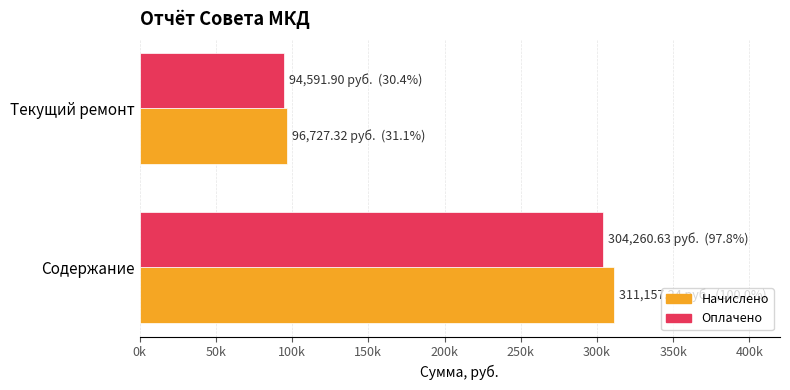

What are all the series names shown in the legend?

Начислено, Оплачено